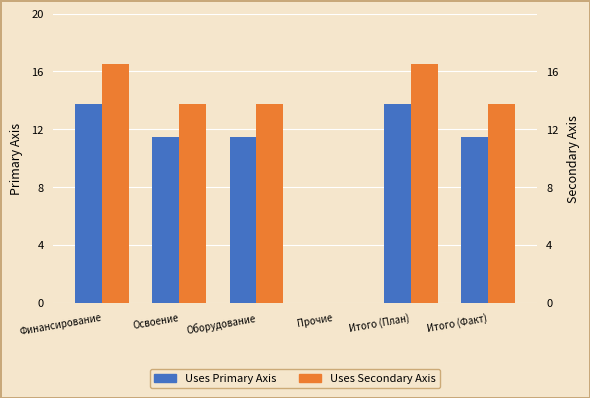

The Uses Primary Axis series shows 20.4 at Освоение. True or false?

False